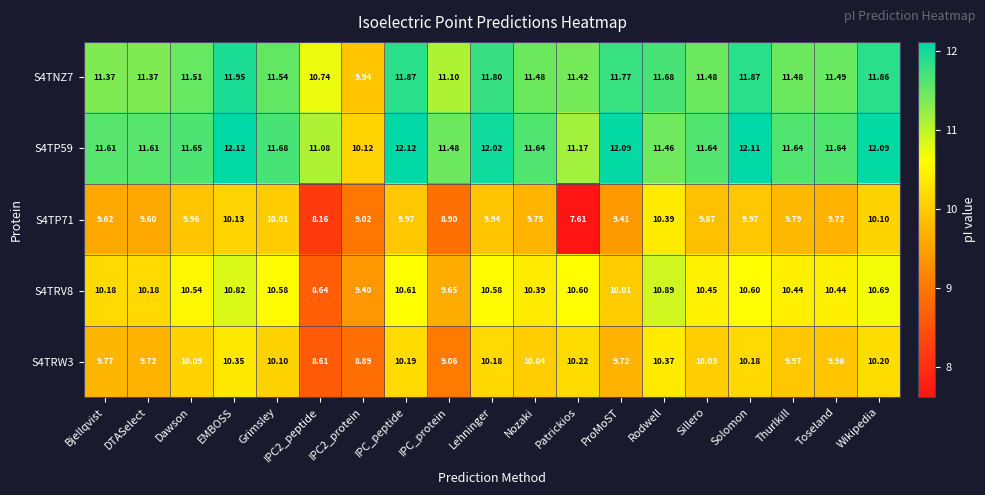

How many data points does each series have?

19